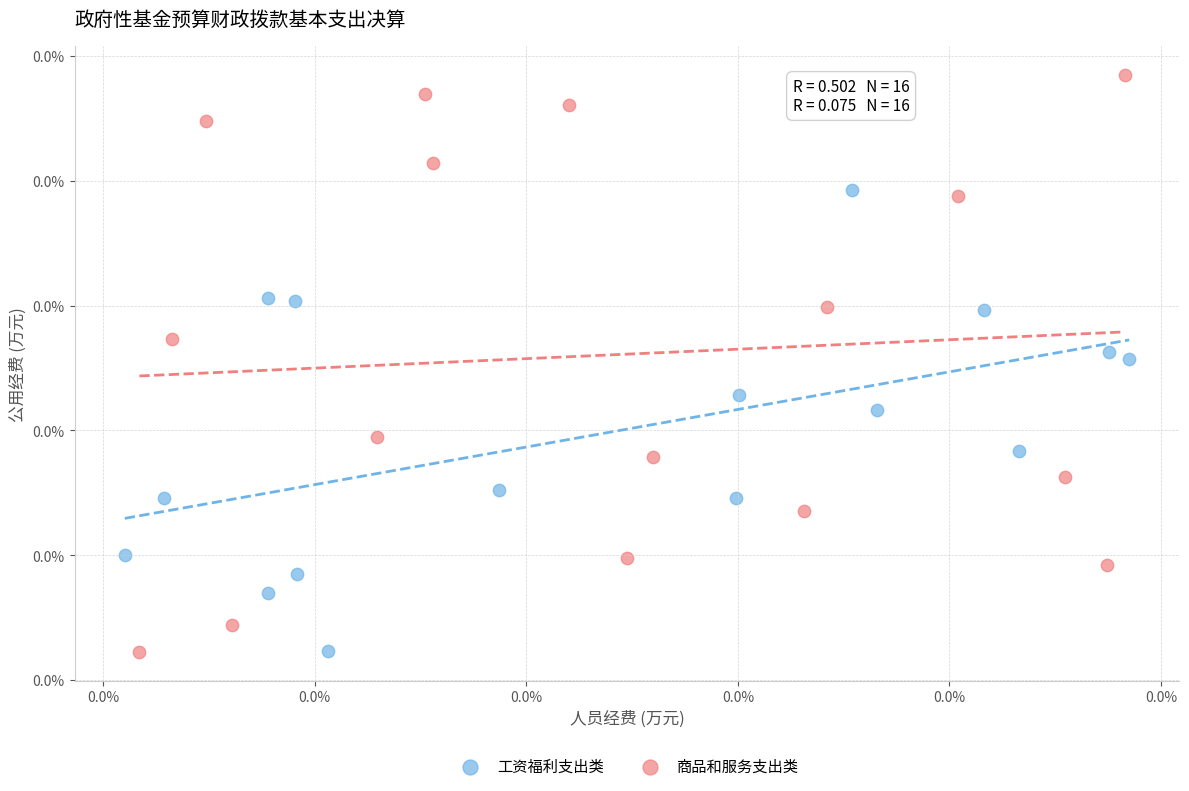

What are all the series names shown in the legend?

工资福利支出类, 商品和服务支出类